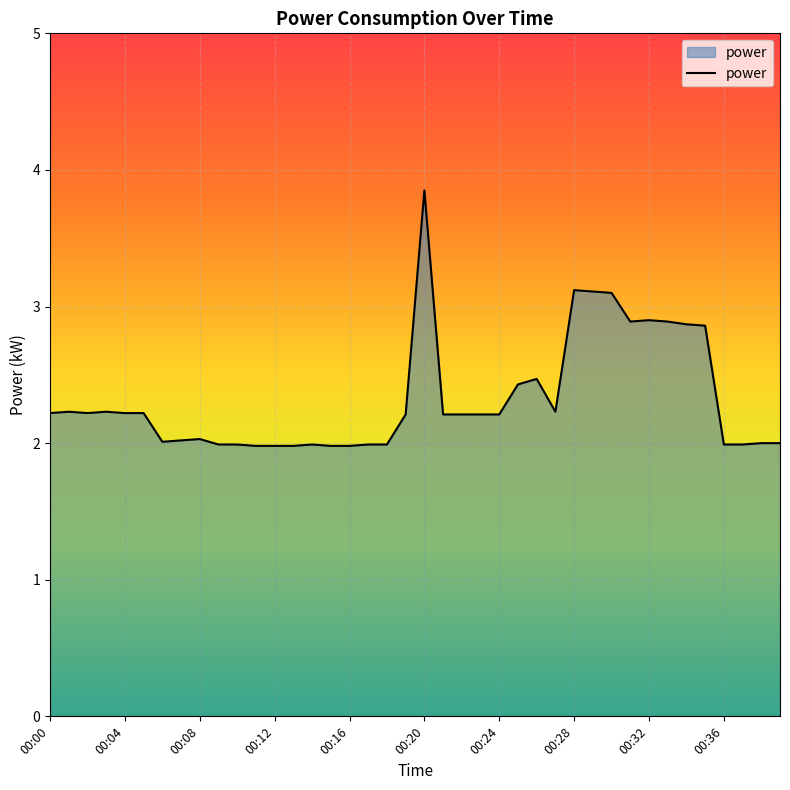

What is the greatest value displayed?

3.9